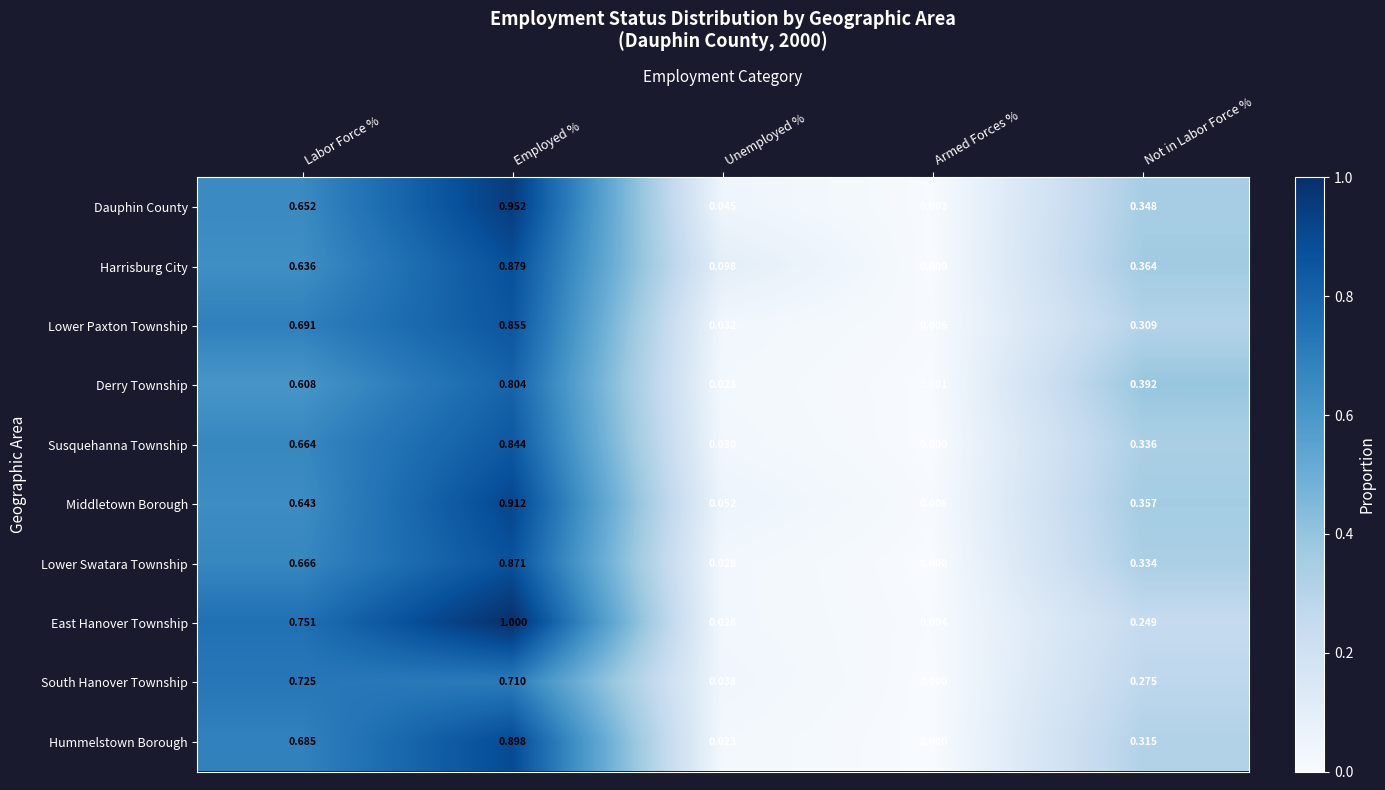

Which series changed the most between Labor Force % and Not in Labor Force %?

East Hanover Township